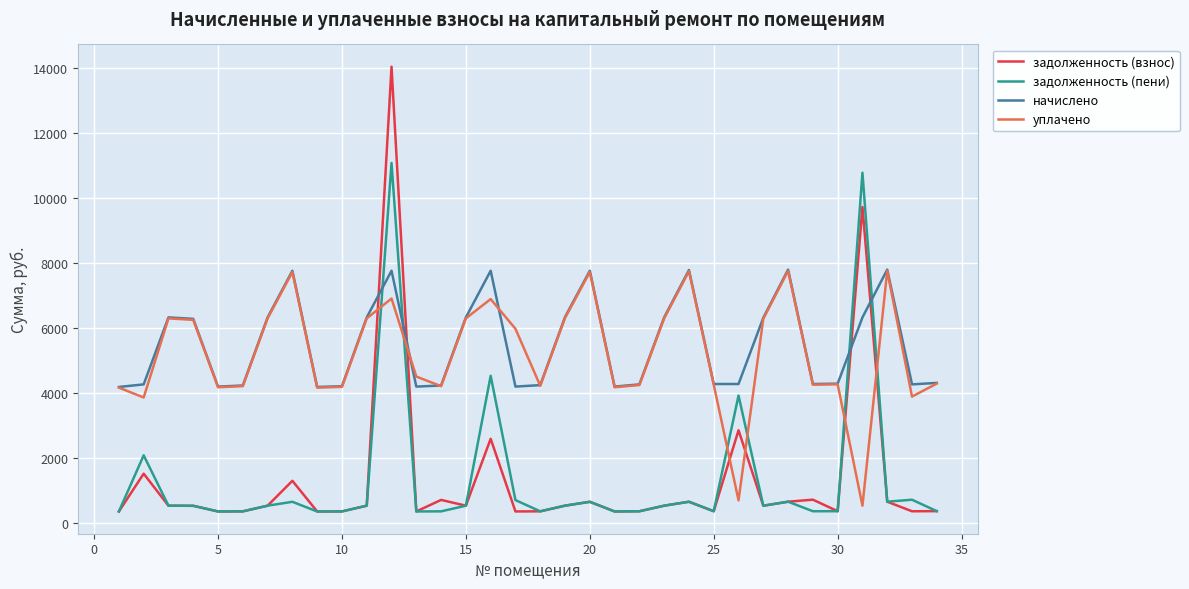

What is the smallest value displayed?

348.3